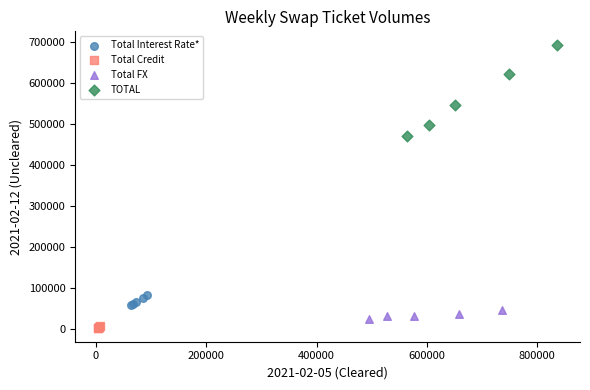

What are all the series names shown in the legend?

Total Interest Rate*, Total Credit, Total FX, TOTAL